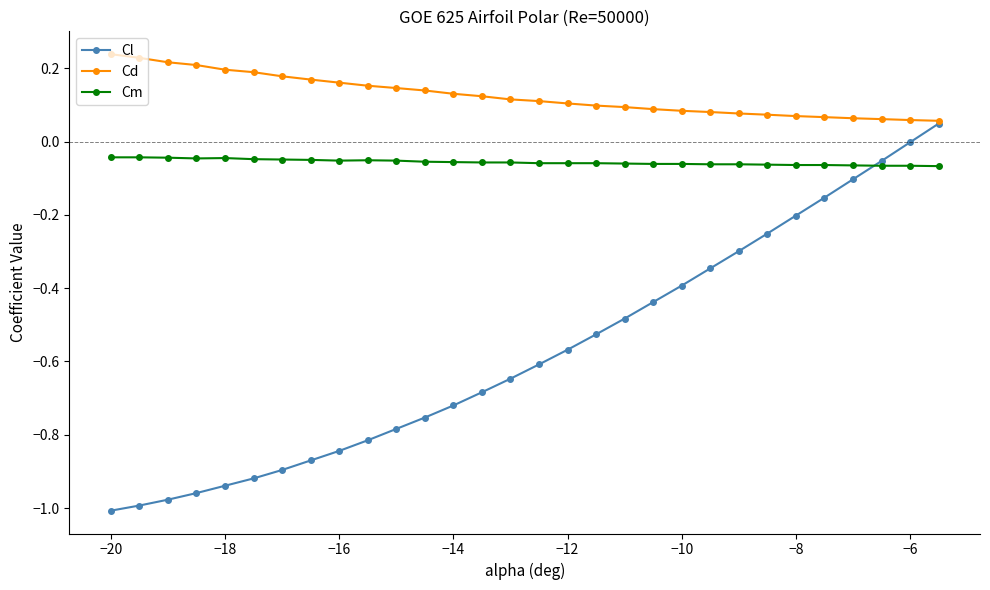

Which series has the largest range (max minus min)?

Cl